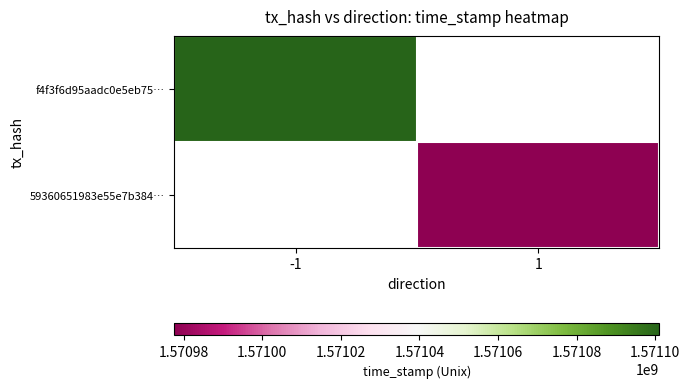

The value of f4f3f6d95aadc0e5eb75… at -1 is 422726524.9. True or false?

False